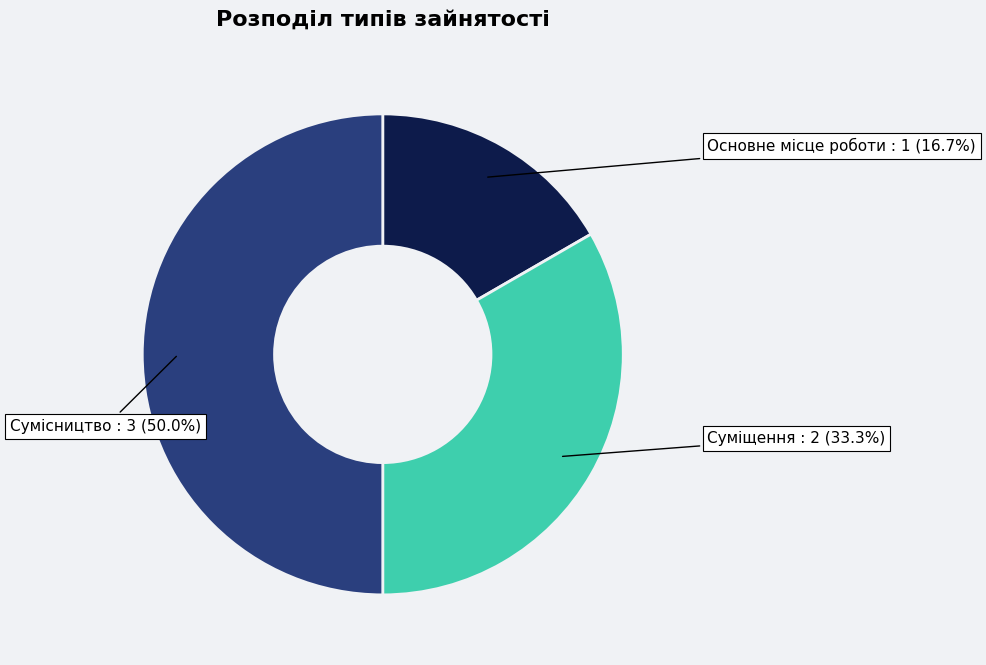

Which slice is the smallest?

Основне місце роботи